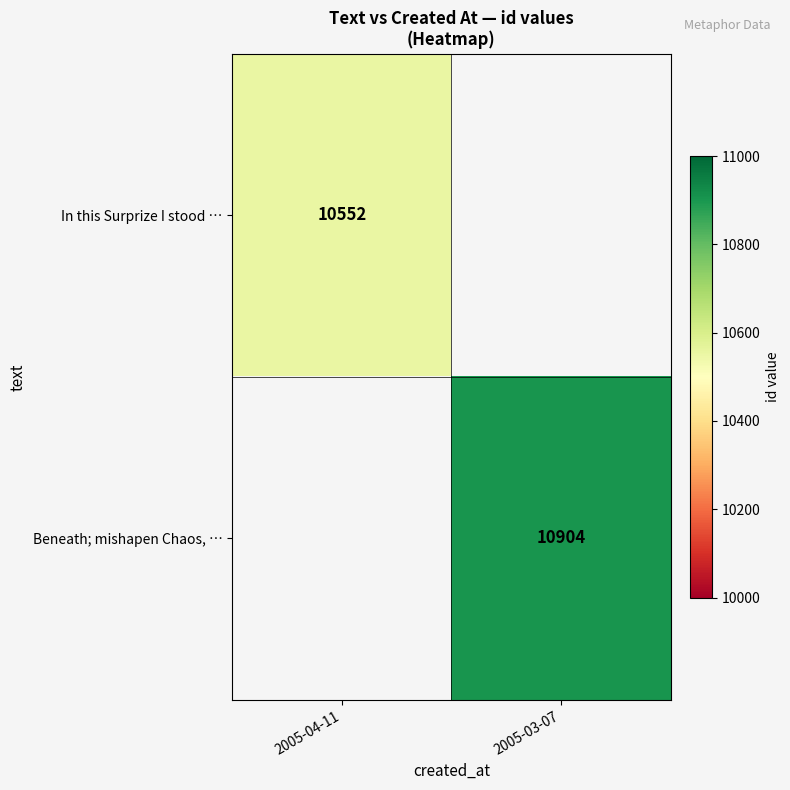

Is the value of In this Surprize I stood … at 2005-04-11 greater than the value of Beneath; mishapen Chaos, … at 2005-03-07?

No